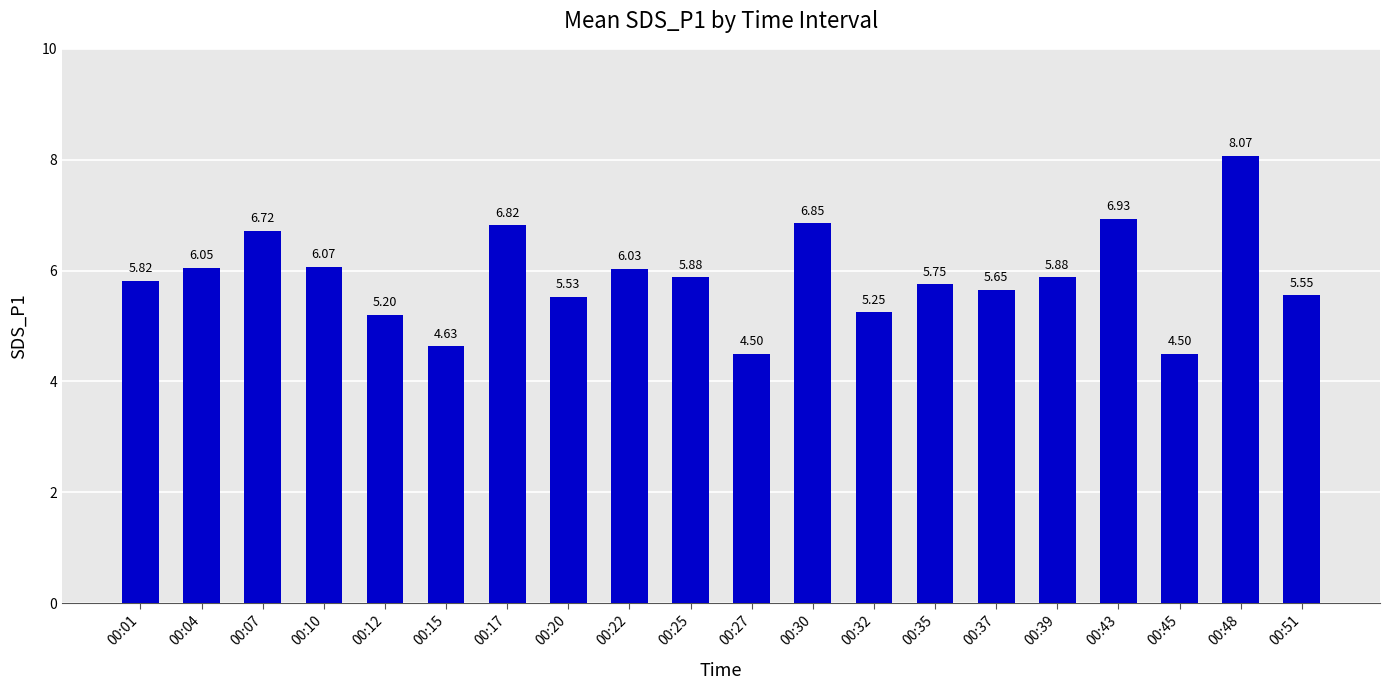

The value at 00:25 is 5.9. True or false?

True